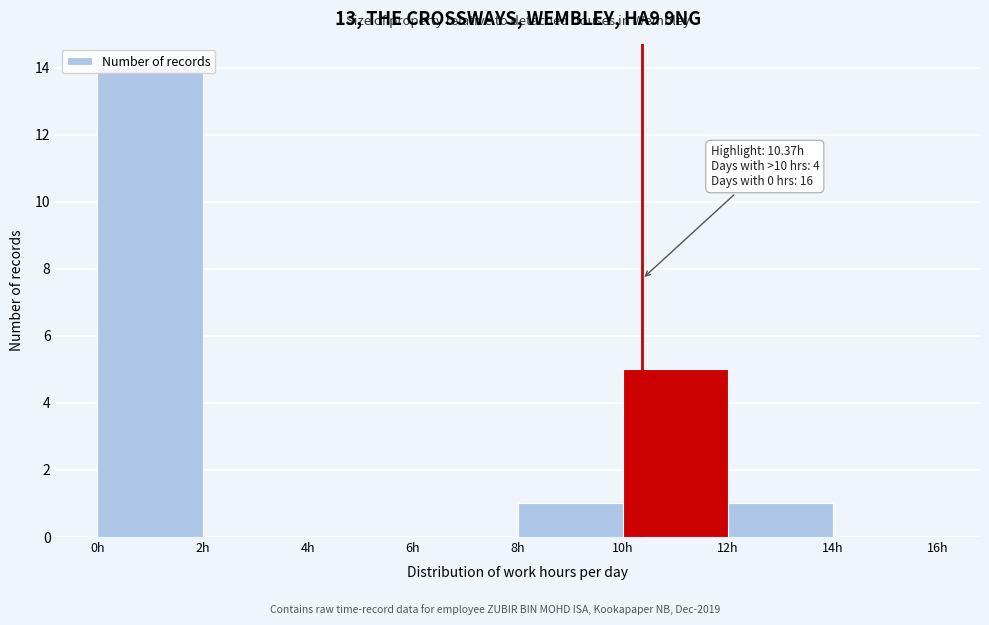

Which range on the x-axis has the tallest bar?

0 to 2